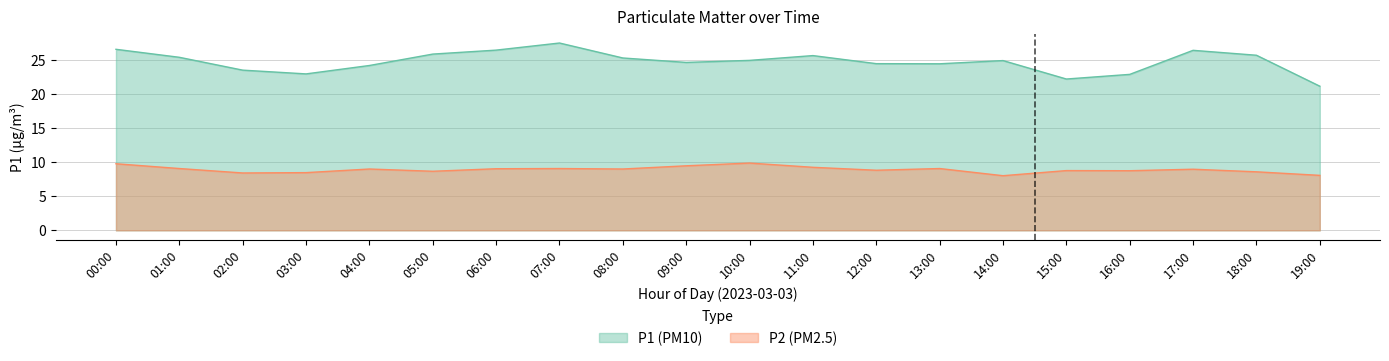

What is the difference between the maximum and minimum values in the P1 series?

6.3